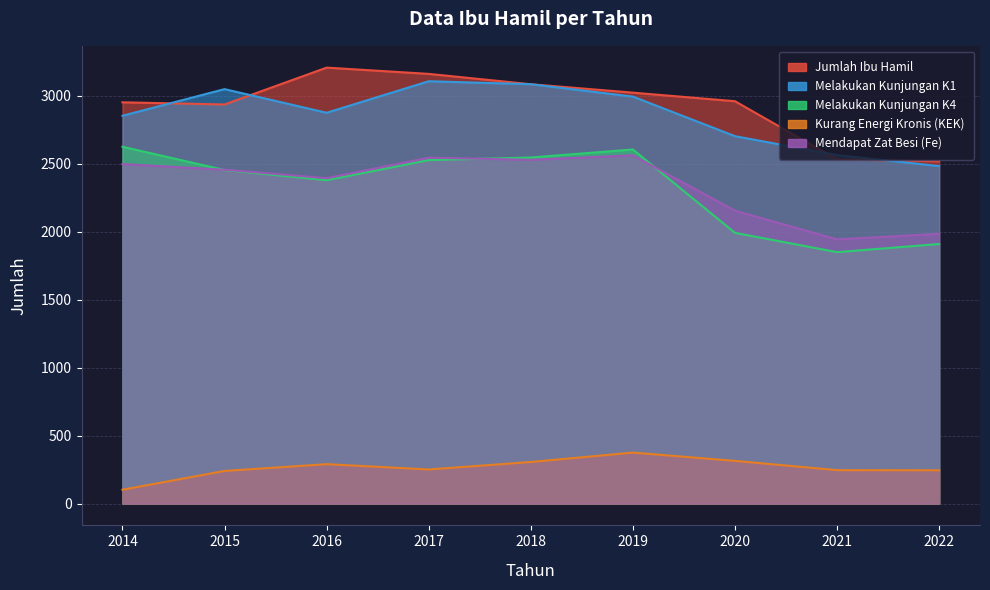

What is the minimum value shown in the chart?

102